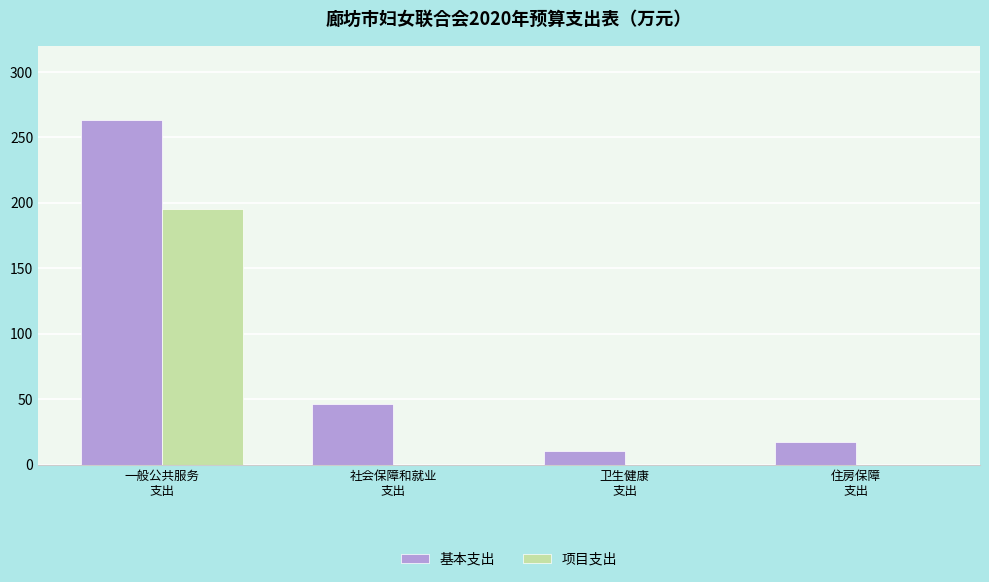

Is it true that 基本支出 equals 46.2 at 社会保障和就业
支出?

True